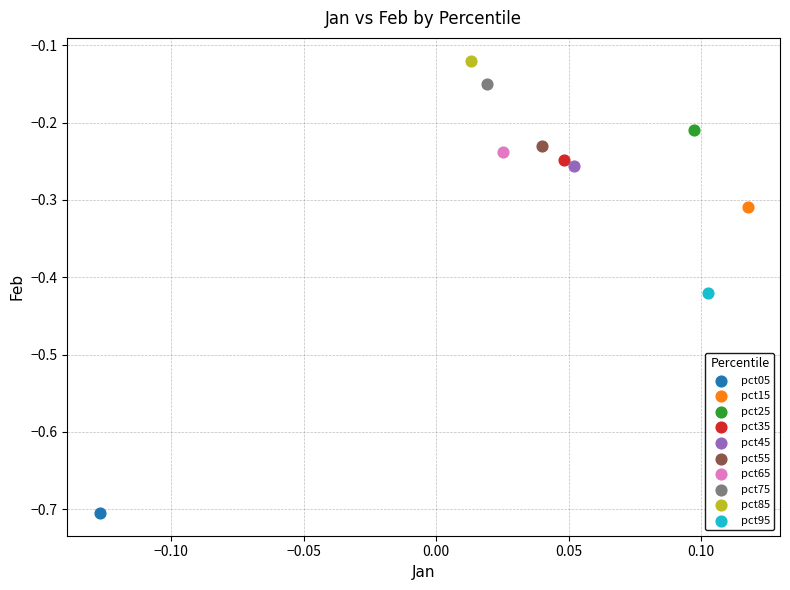

What are all the series names shown in the legend?

pct05, pct15, pct25, pct35, pct45, pct55, pct65, pct75, pct85, pct95